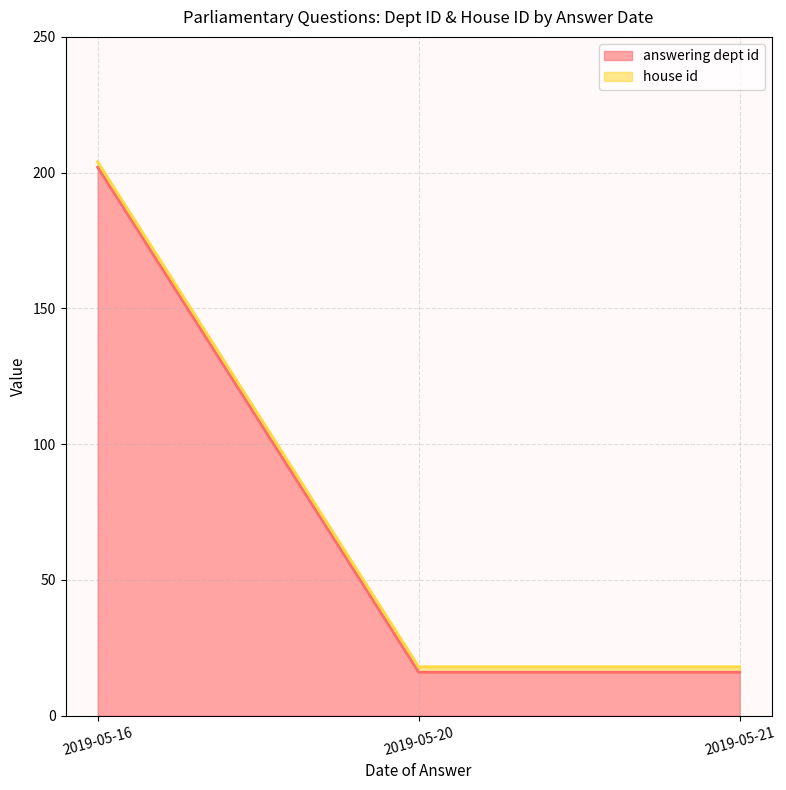

Does the chart display data point markers on the line(s)?

No